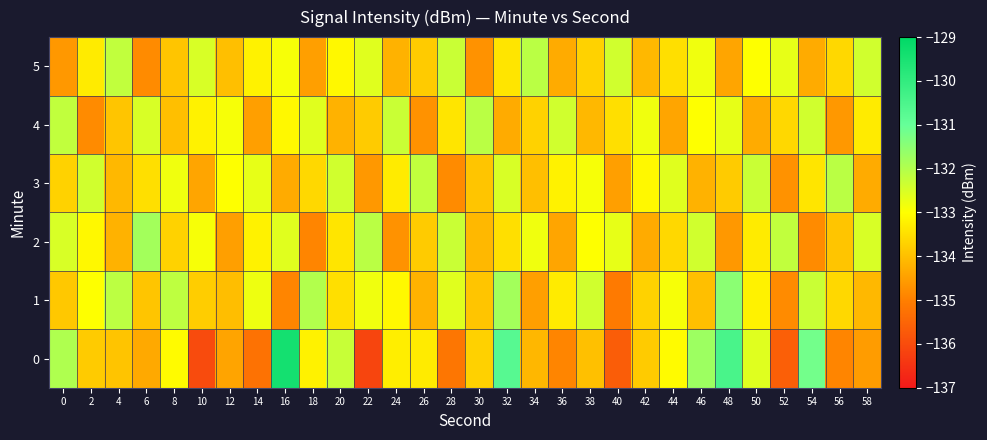

Reading left to right, list all the values displayed in this chart.

0: 0=-132.0	2=-133.8	4=-133.9	6=-134.3	8=-133.1	10=-136.0	12=-134.4	14=-135.2	16=-129.4	18=-133.2	20=-132.3	22=-136.1	24=-133.3	26=-133.3	28=-135.2	30=-133.7	32=-130.7	34=-134.1	36=-134.9	38=-134.0	40=-135.7	42=-133.8	44=-133.1	46=-131.7	48=-130.4	50=-132.6	52=-135.6	54=-131.2	56=-134.9	58=-134.5
1: 0=-133.8	2=-133.0	4=-132.1	6=-133.9	8=-132.2	10=-133.8	12=-134.0	14=-132.8	16=-134.9	18=-132.0	20=-133.5	22=-132.8	24=-133.1	26=-134.2	28=-132.6	30=-133.9	32=-131.8	34=-134.5	36=-133.3	38=-132.4	40=-135.1	42=-133.7	44=-132.9	46=-134.0	48=-131.5	50=-133.2	52=-134.8	54=-132.3	56=-133.6	58=-134.1
2: 0=-132.5	2=-133.1	4=-134.2	6=-131.8	8=-133.7	10=-132.9	12=-134.5	14=-133.2	16=-132.6	18=-134.9	20=-133.4	22=-132.1	24=-134.7	26=-133.8	28=-132.3	30=-134.1	32=-133.5	34=-132.8	36=-134.4	38=-133.0	40=-132.7	42=-134.3	44=-133.6	46=-132.4	48=-134.6	50=-133.3	52=-132.2	54=-134.8	56=-133.9	58=-132.5
3: 0=-133.7	2=-132.4	4=-134.1	6=-133.5	8=-132.8	10=-134.4	12=-133.0	14=-132.7	16=-134.3	18=-133.6	20=-132.4	22=-134.6	24=-133.3	26=-132.2	28=-134.8	30=-133.9	32=-132.5	34=-134.0	36=-133.2	38=-132.9	40=-134.5	42=-133.1	44=-132.6	46=-134.2	48=-133.8	50=-132.3	52=-134.7	54=-133.4	56=-132.1	58=-134.3
4: 0=-132.2	2=-134.8	4=-133.9	6=-132.5	8=-134.0	10=-133.2	12=-132.9	14=-134.5	16=-133.1	18=-132.6	20=-134.2	22=-133.8	24=-132.3	26=-134.7	28=-133.4	30=-132.1	32=-134.3	34=-133.7	36=-132.4	38=-134.1	40=-133.5	42=-132.8	44=-134.4	46=-133.0	48=-132.7	50=-134.3	52=-133.6	54=-132.4	56=-134.6	58=-133.3
5: 0=-134.6	2=-133.3	4=-132.2	6=-134.8	8=-133.9	10=-132.5	12=-134.0	14=-133.2	16=-132.9	18=-134.5	20=-133.1	22=-132.6	24=-134.2	26=-133.8	28=-132.3	30=-134.7	32=-133.4	34=-132.1	36=-134.3	38=-133.7	40=-132.4	42=-134.1	44=-133.5	46=-132.8	48=-134.4	50=-133.0	52=-132.7	54=-134.3	56=-133.6	58=-132.4